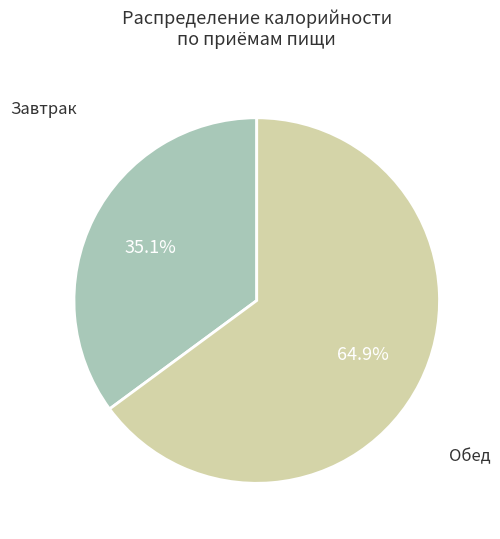

Does any single category account for the majority?

Yes